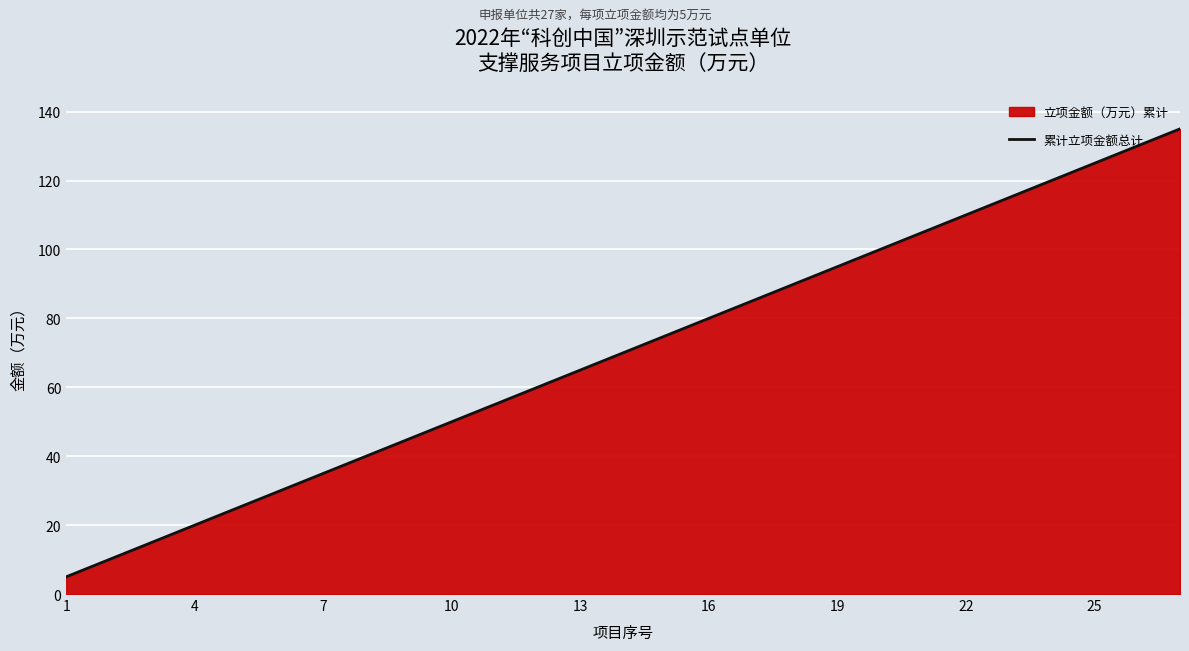

The chart shows a value of 135 at 19. True or false?

False